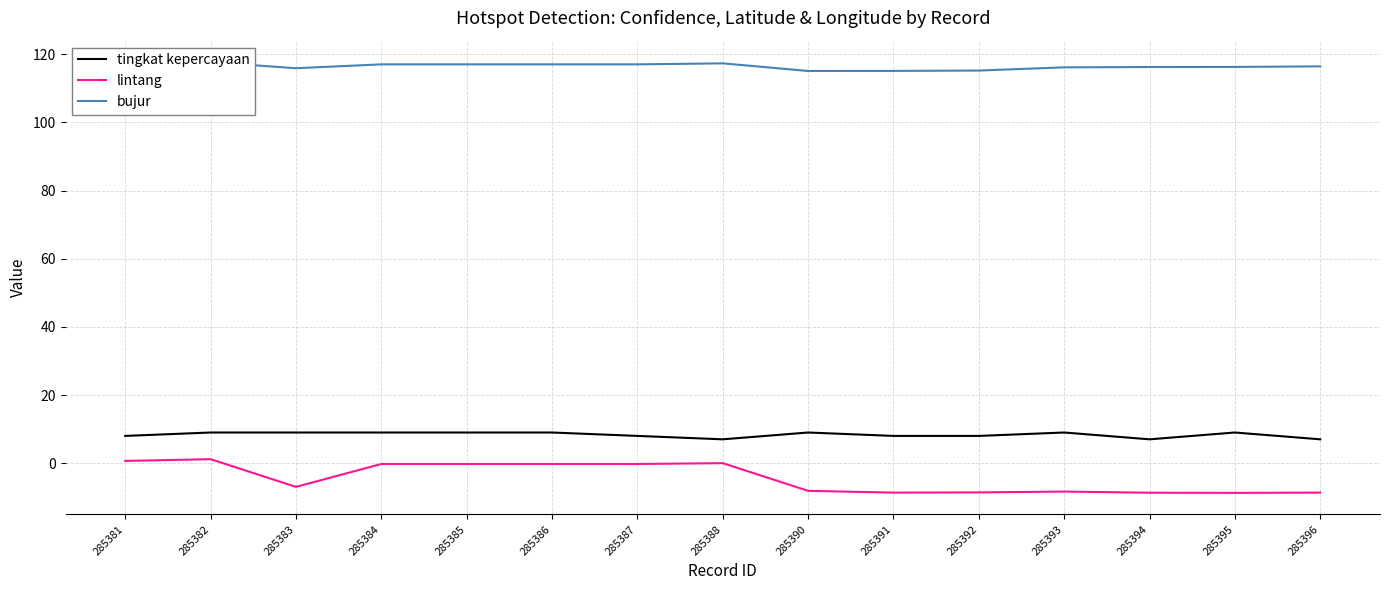

At which label does tingkat kepercayaan reach its peak?

285382